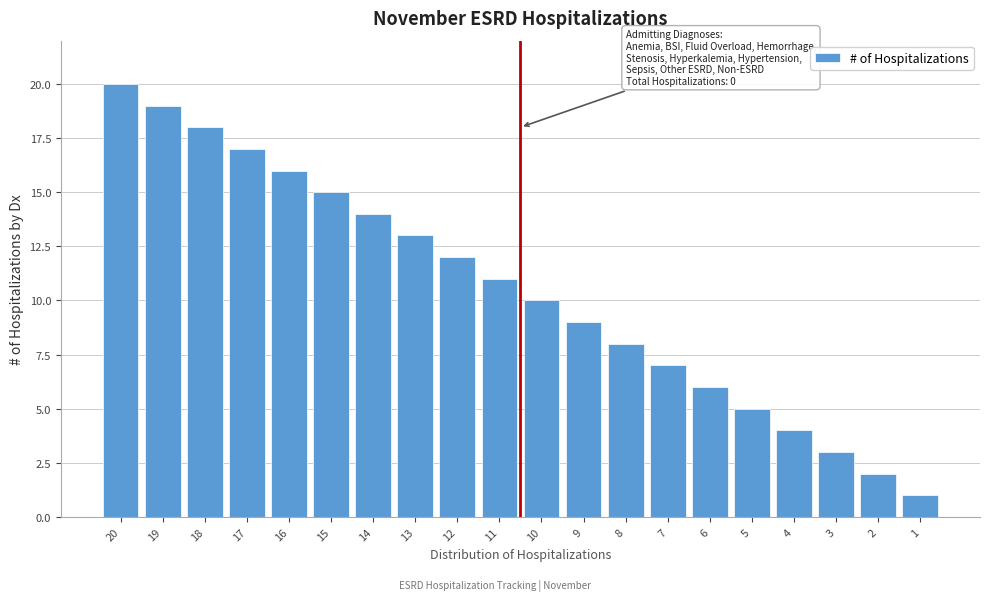

Reading left to right, list all the values displayed in this chart.

20=20	19=19	18=18	17=17	16=16	15=15	14=14	13=13	12=12	11=11	10=10	9=9	8=8	7=7	6=6	5=5	4=4	3=3	2=2	1=1